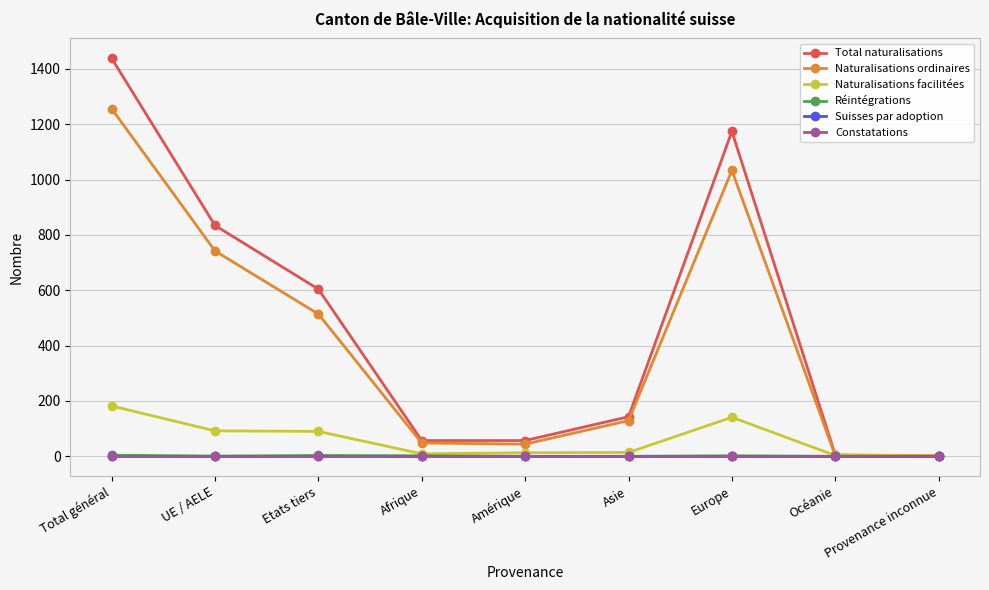

Is this an area chart (filled region under the line)?

No